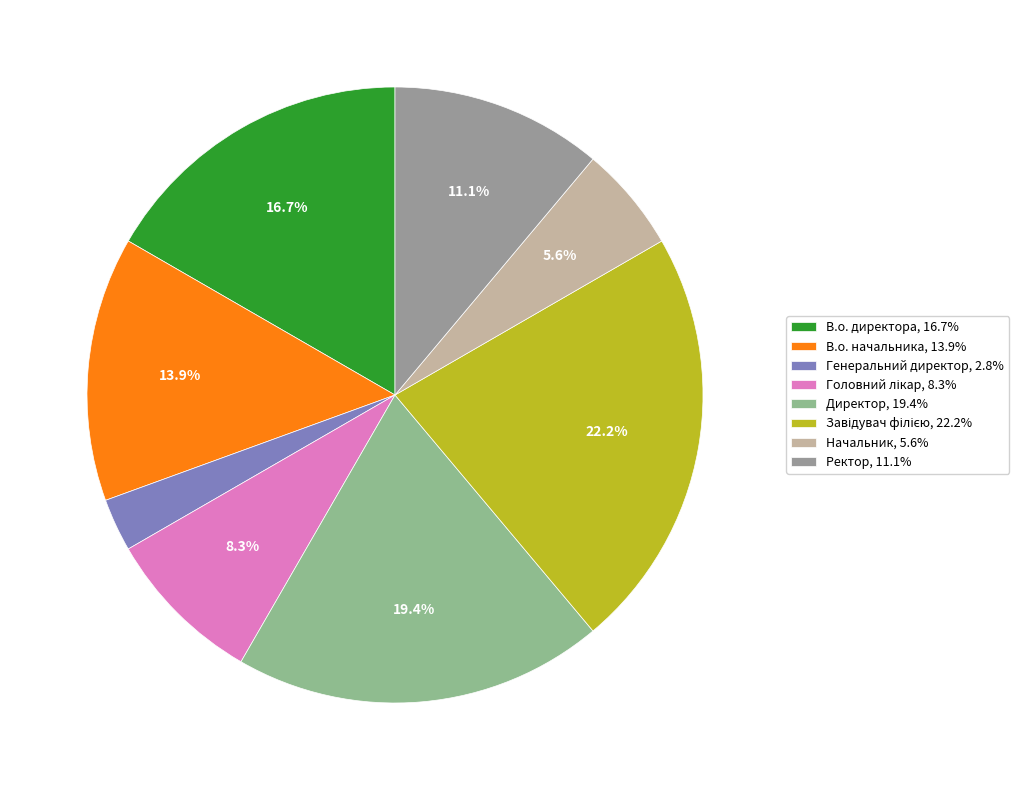

Which category has the smallest portion of the pie?

Генеральний директор